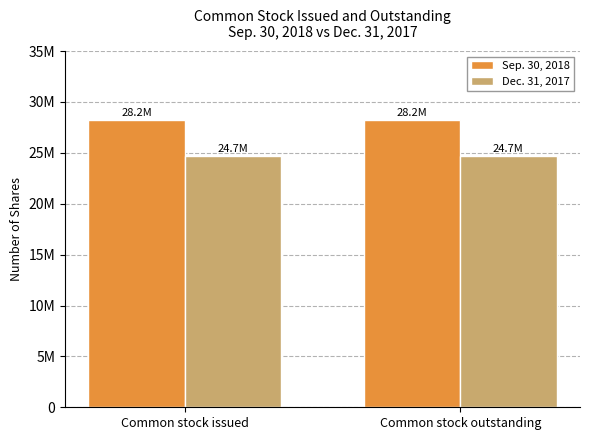

List the labels in order of Dec. 31, 2017 value, smallest first.

Common stock issued, Common stock outstanding